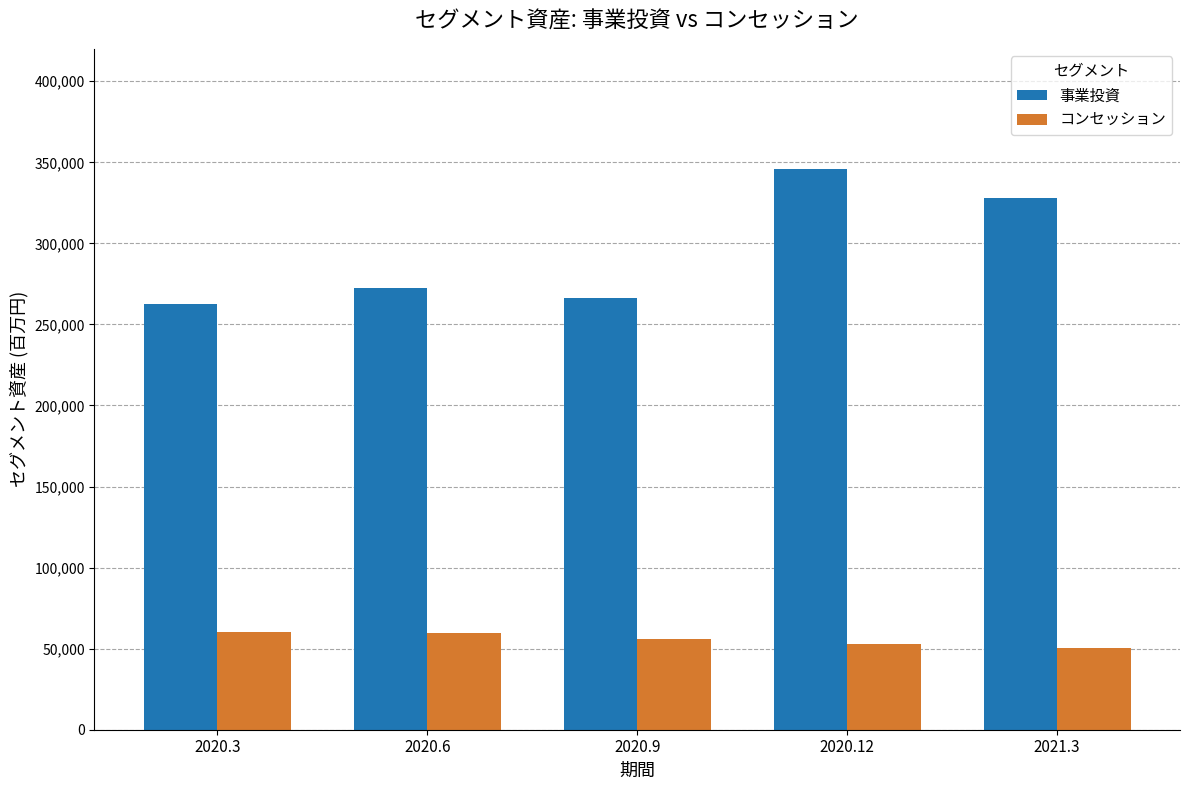

How many groups of bars are there?

5